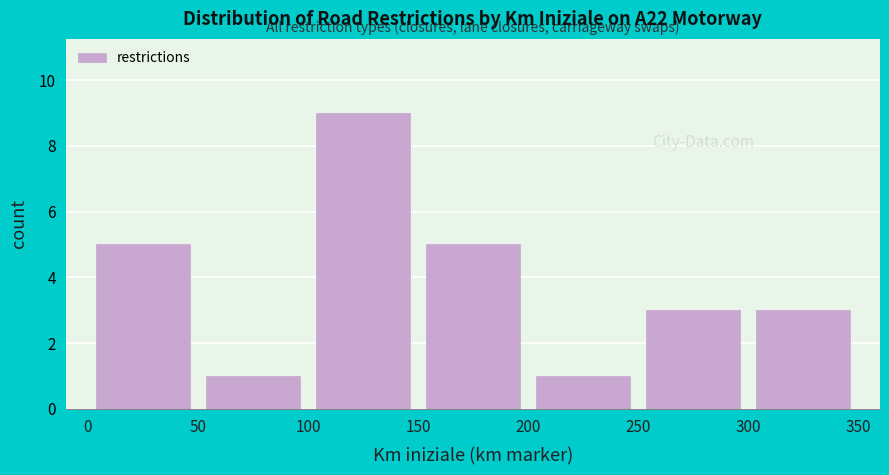

What is the height of the bar covering 100 to 150 on the x-axis? The values are not printed on the chart, so give them approximately, as read against the axis.

9